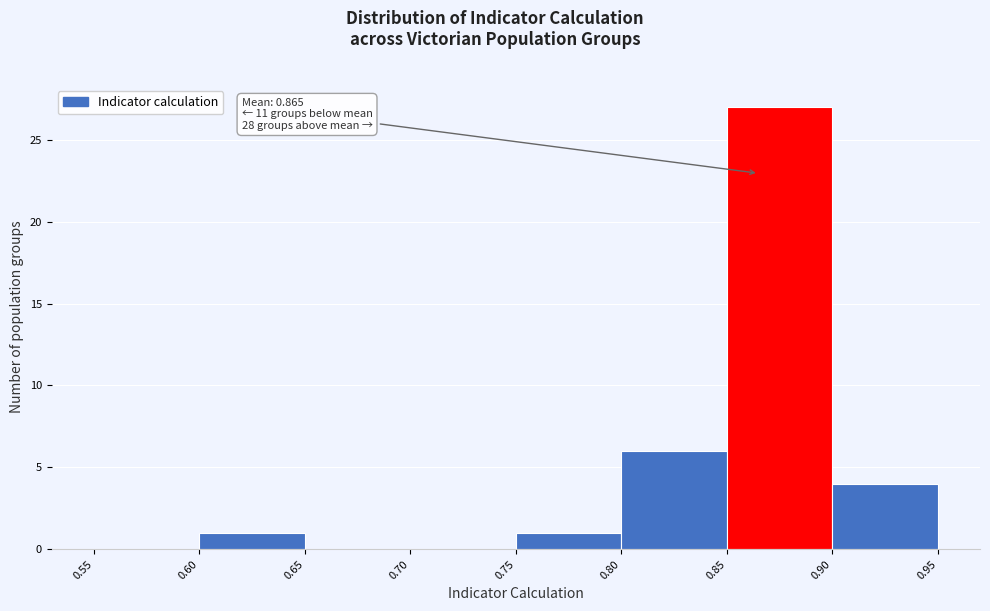

Which range on the x-axis has the tallest bar?

0.85 to 0.90